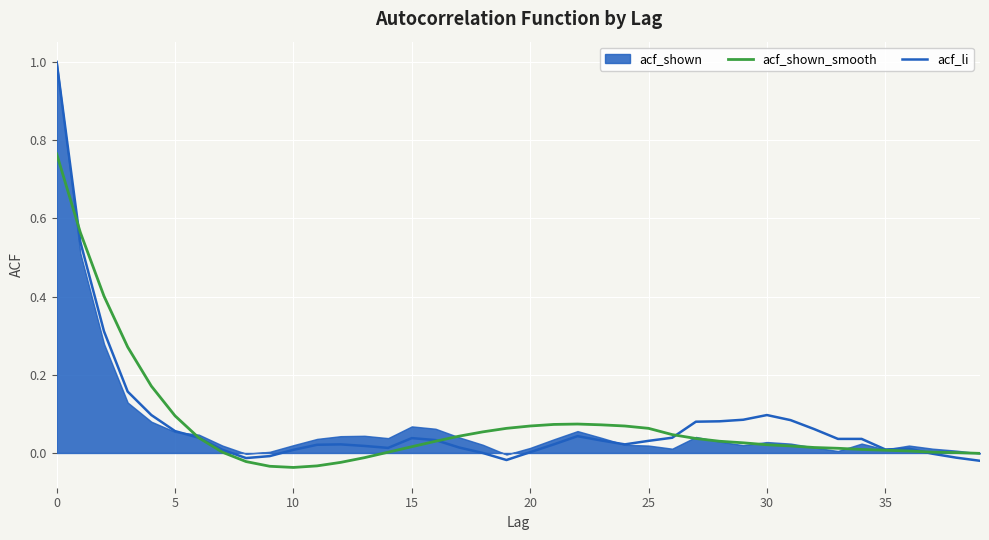

What is the difference between the maximum and minimum values in the acf_shown_smooth series?

0.8